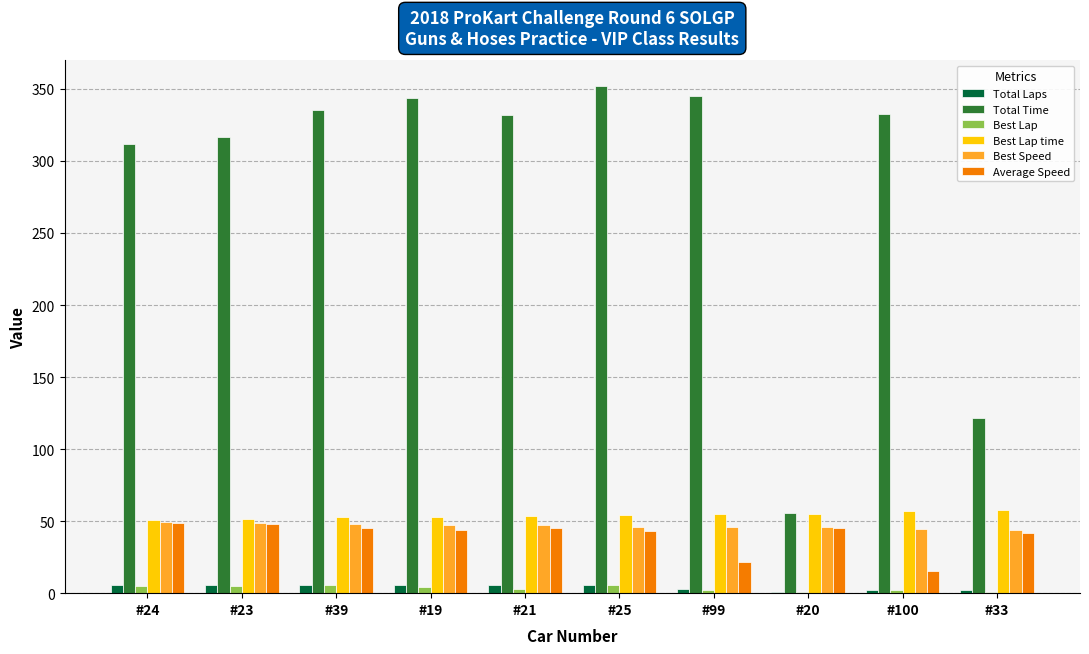

What is the approximate value of Best Speed at #99?

45.7